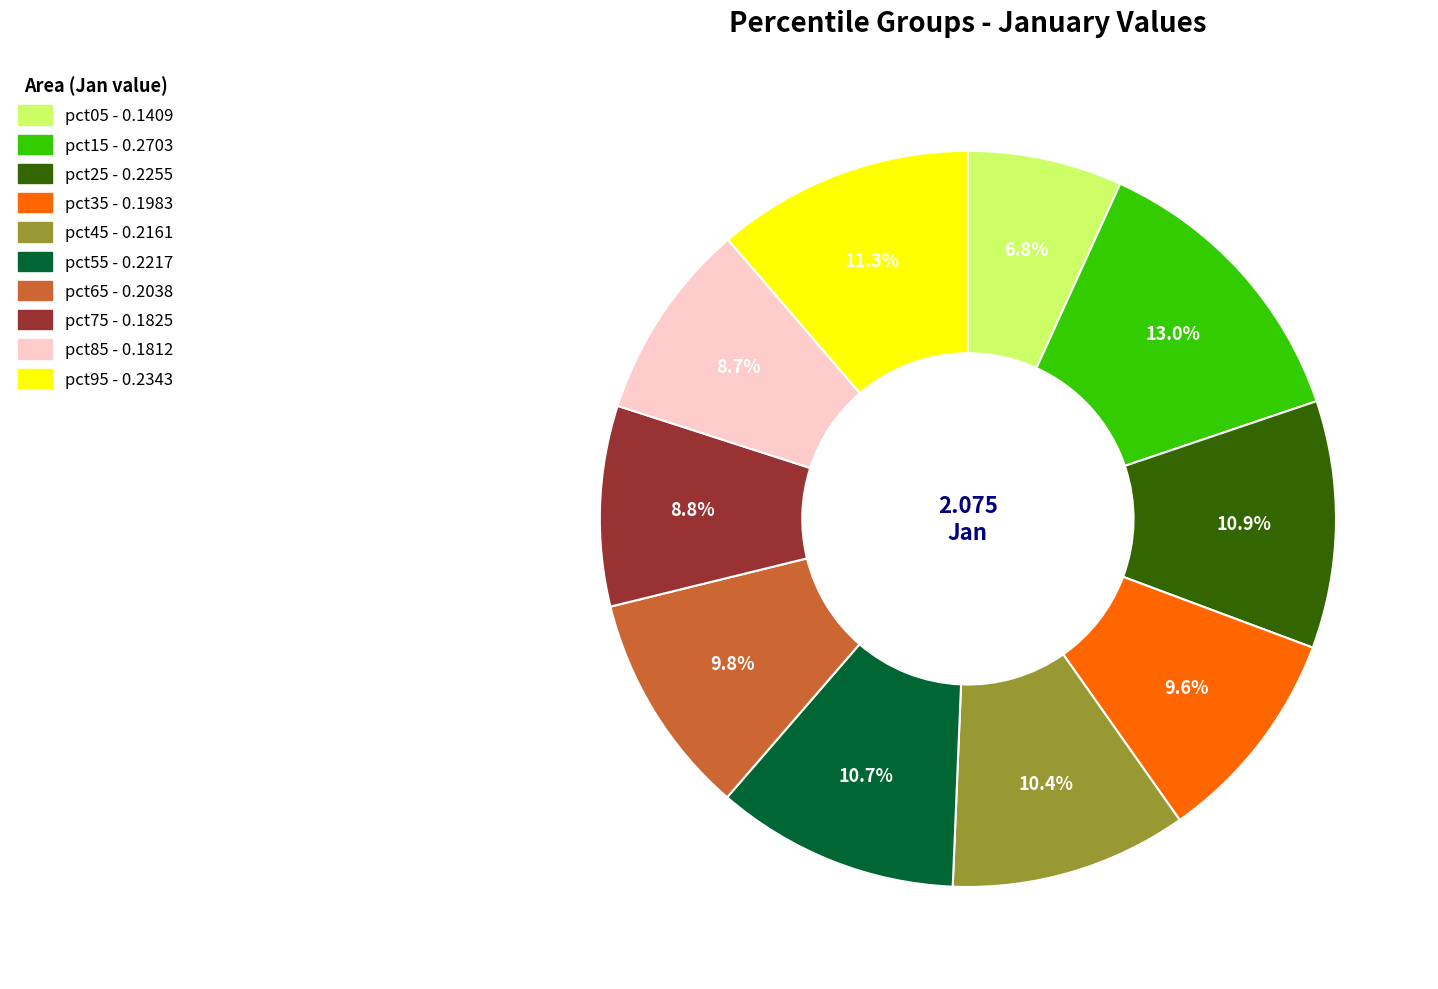

What percentage do pct05 and pct75 together represent?

15.6%